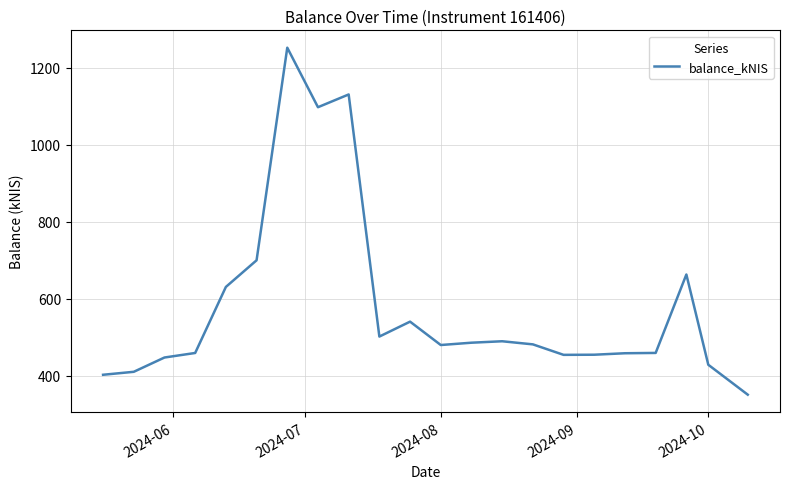

Does the chart have visible grid lines?

Yes